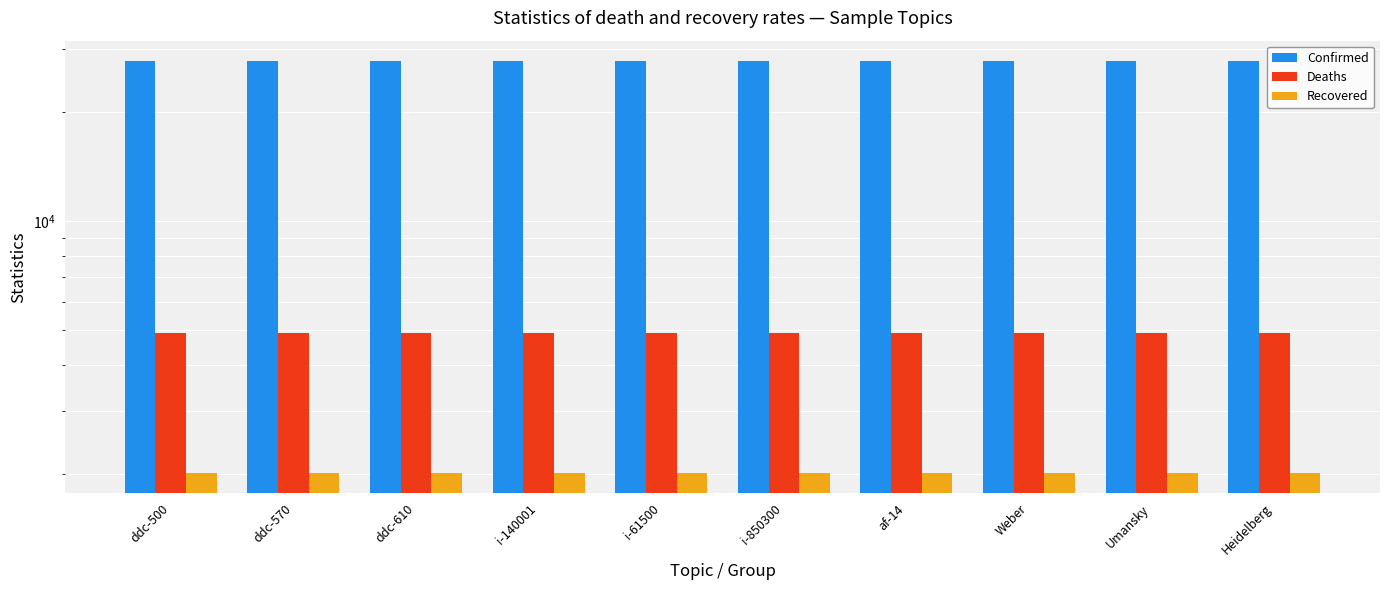

Which series has the largest range (max minus min)?

Confirmed